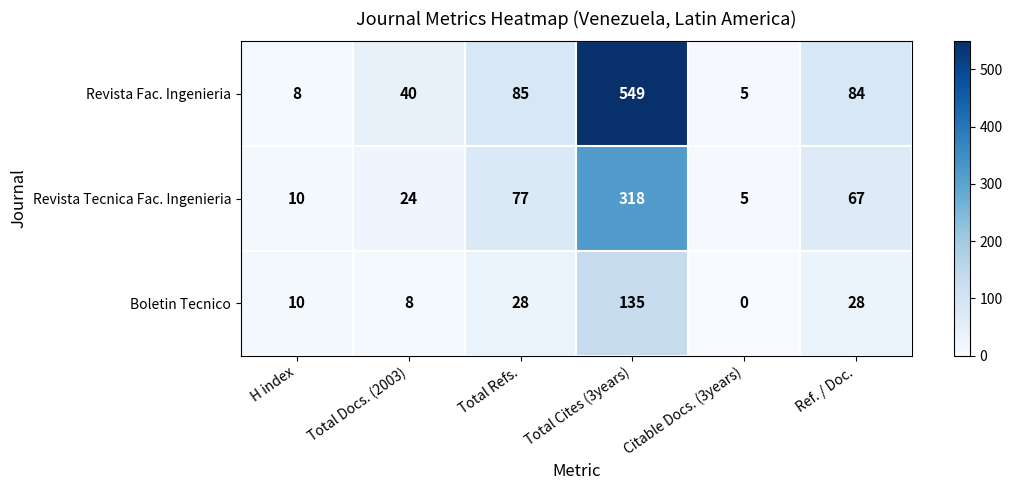

Read the Revista Fac. Ingenieria value at Citable Docs. (3years).

5